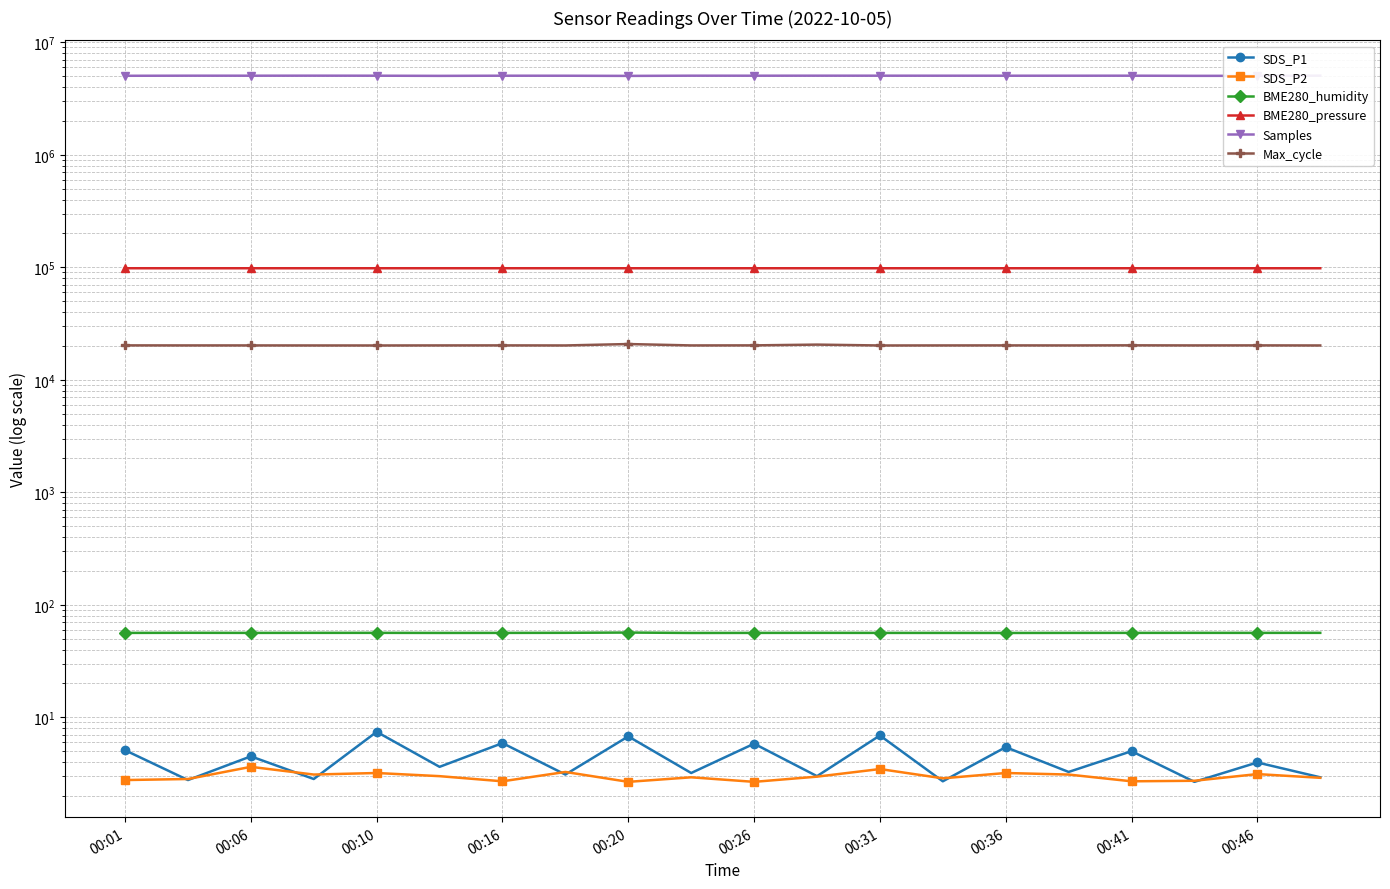

True or false: BME280_humidity and SDS_P2 intersect in this chart.

False